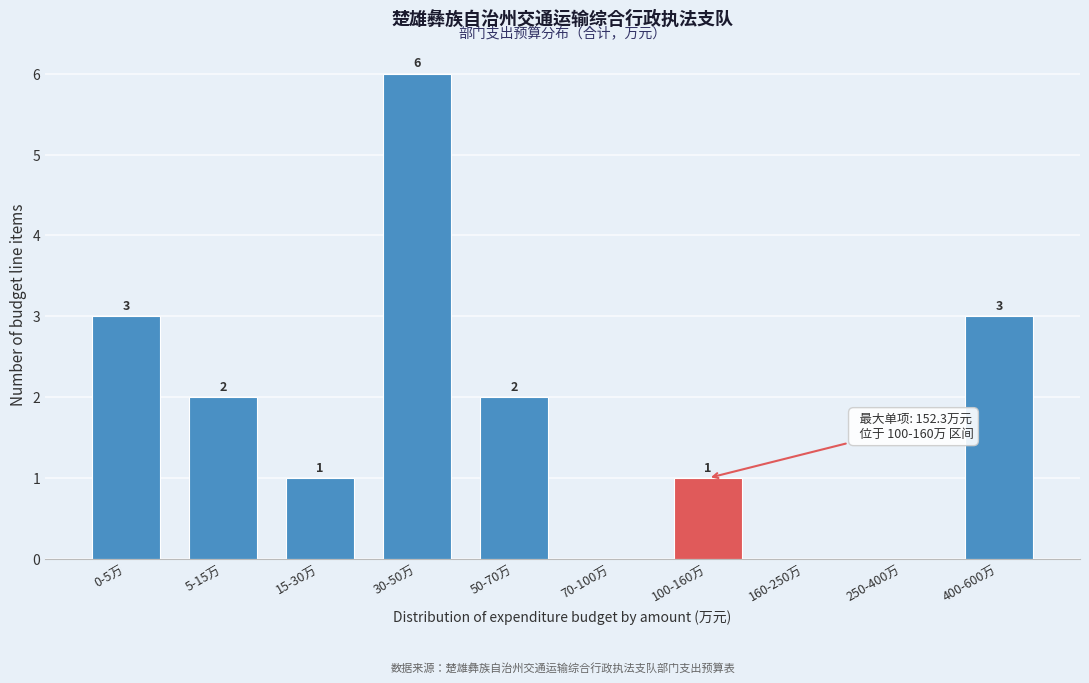

Reading right to left, what are all the values shown in this chart?

400-600万=3	250-400万=0	160-250万=0	100-160万=1	70-100万=0	50-70万=2	30-50万=6	15-30万=1	5-15万=2	0-5万=3